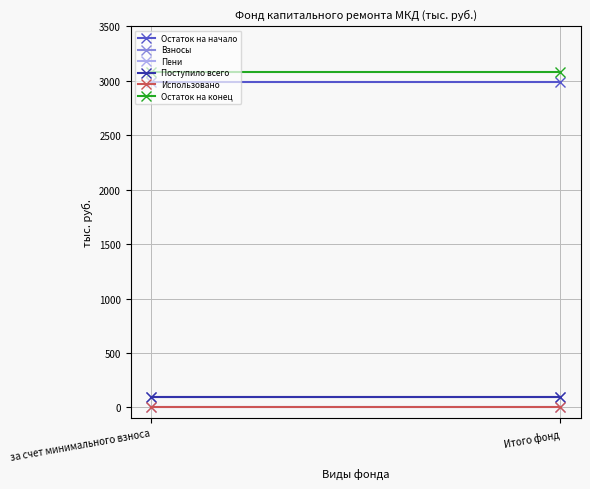

What is the sum of all Остаток на конец values?

6157.7